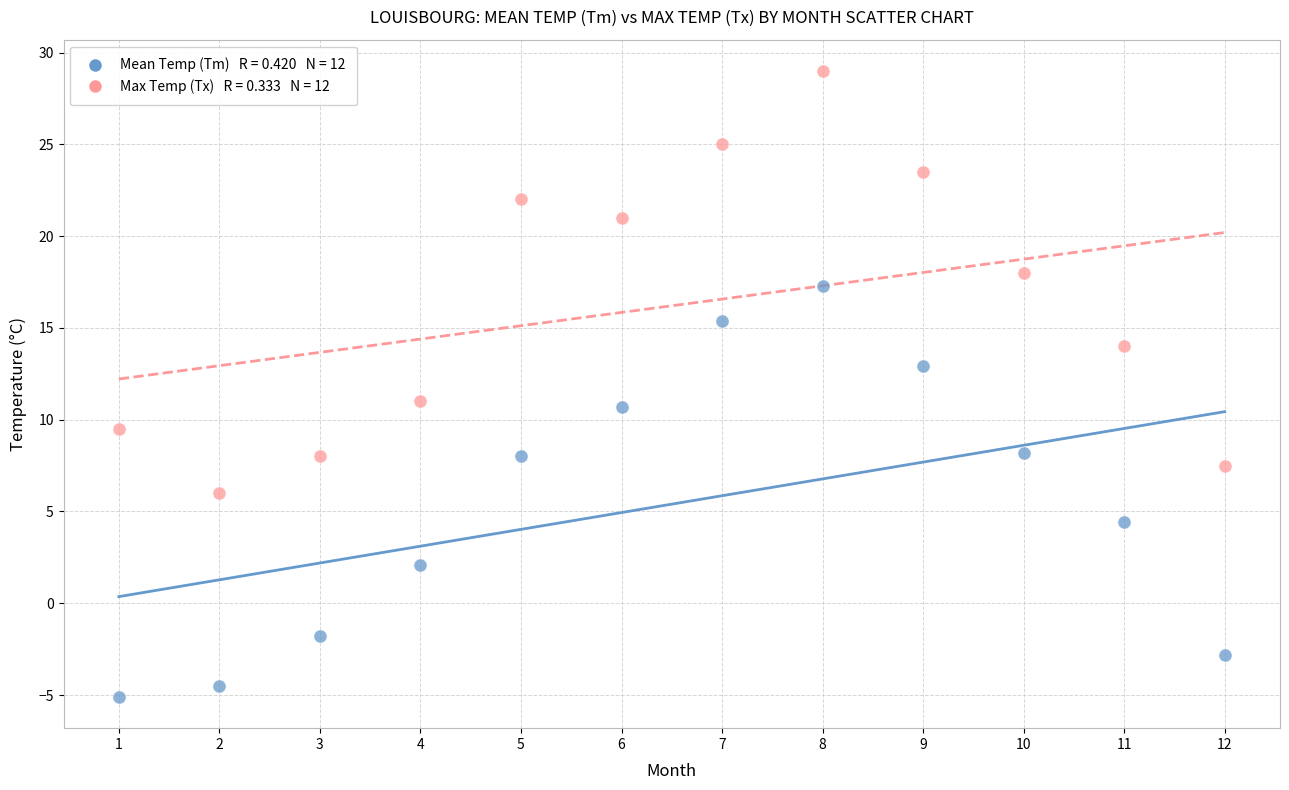

Across all data points, what is the range of Y values (max minus min)?

34.1